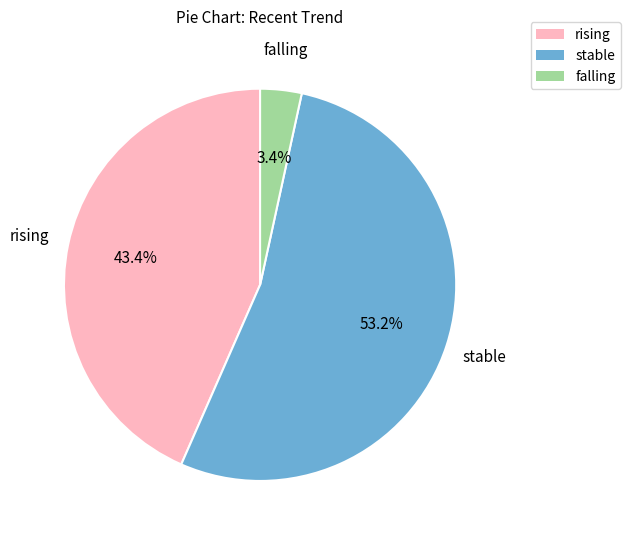

True or false: rising accounts for 43% of the total.

True